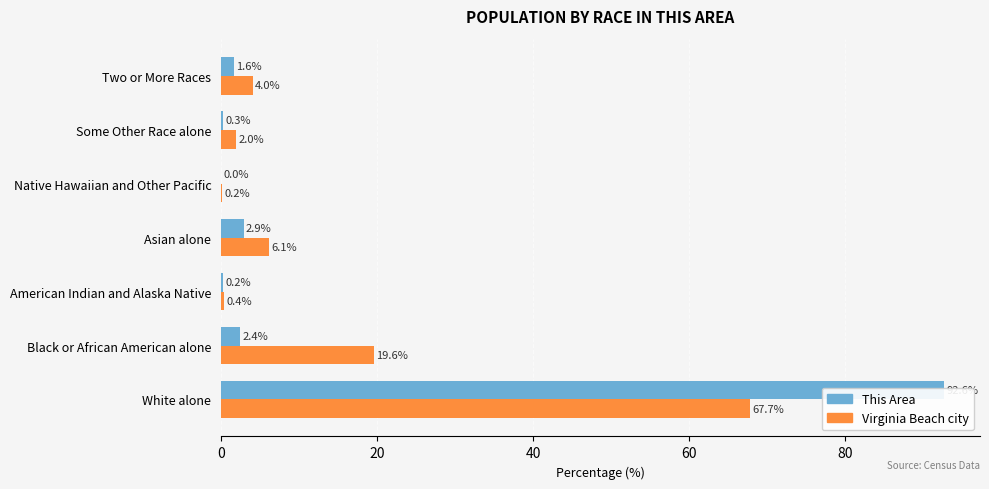

Does the chart contain any negative values?

No